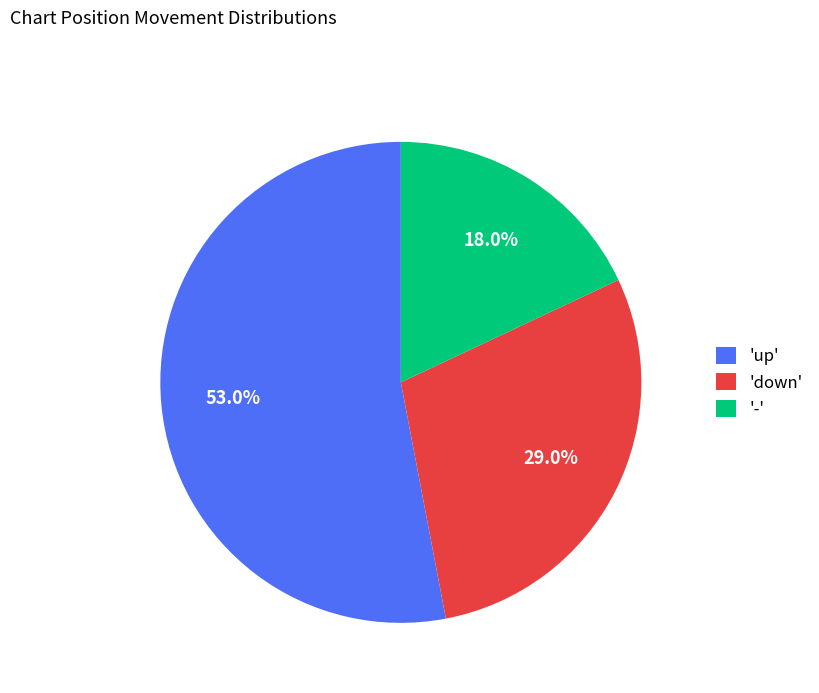

Rank the categories by value from highest to lowest.

'up', 'down', '-'